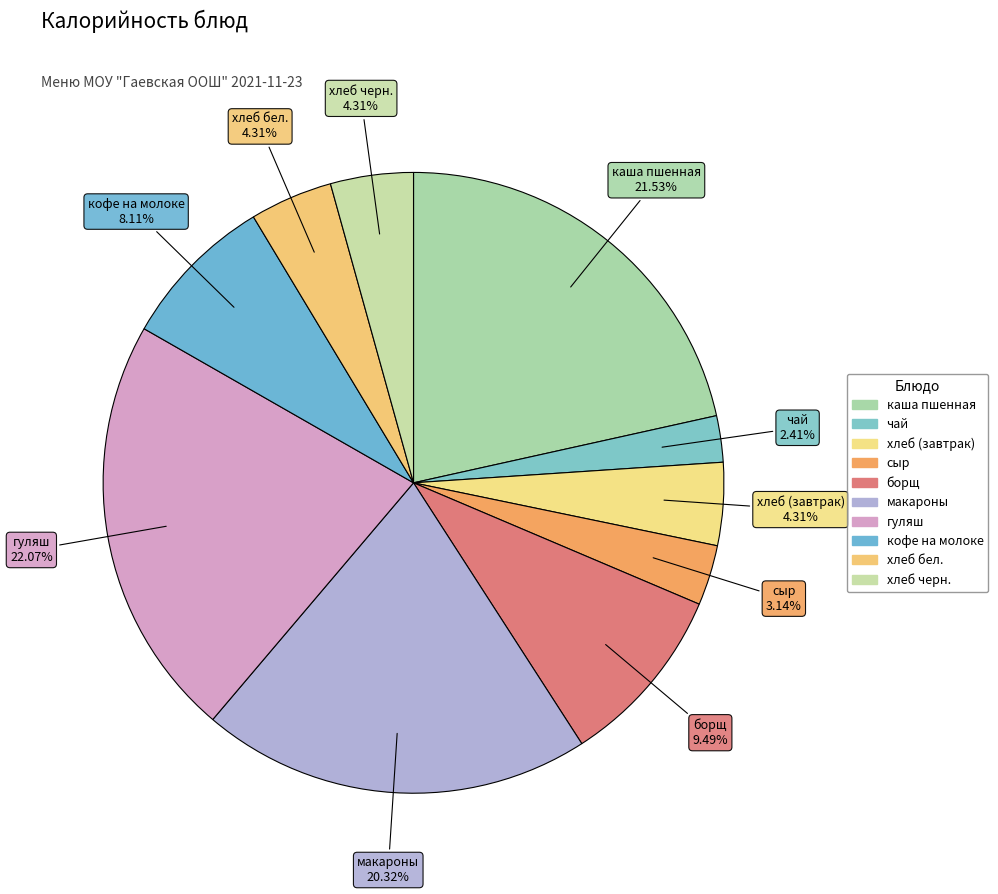

Approximately how many times larger is the value at макароны compared to чай?

8.4